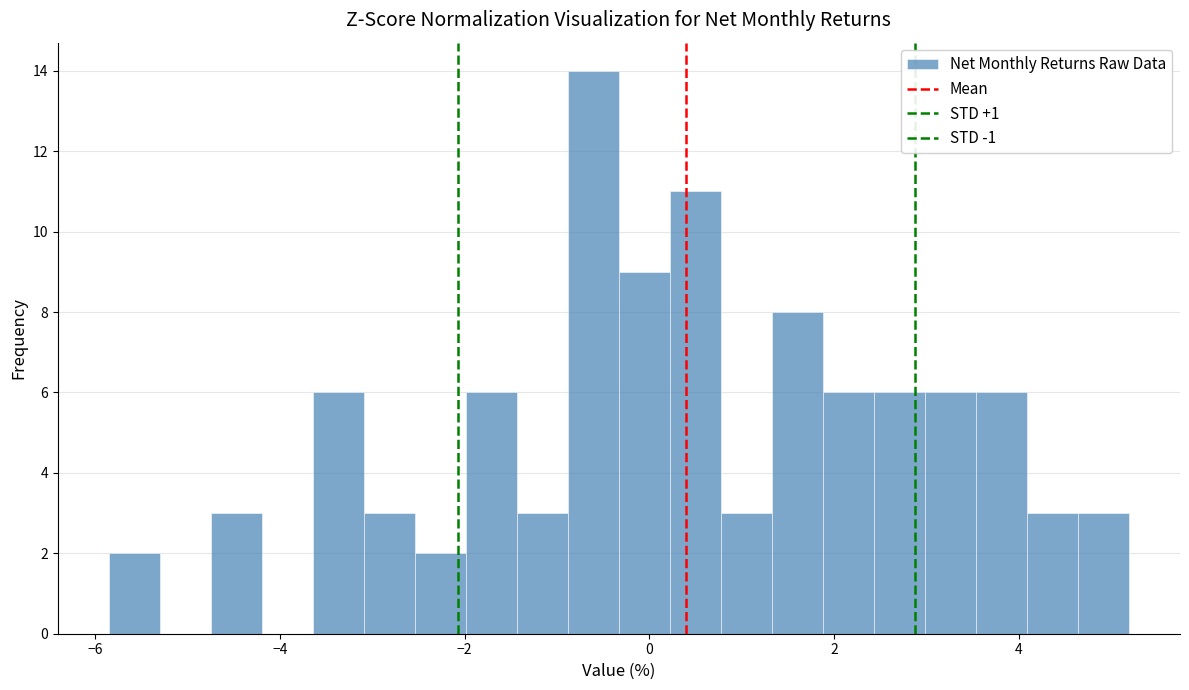

Read against the x-axis, roughly where is the centre of the tallest bar?

-0.6